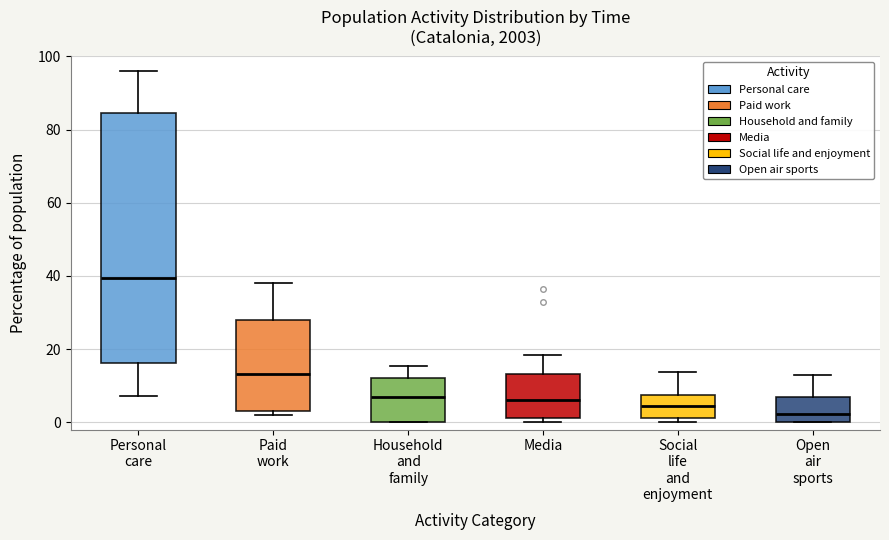

Which box has the highest median line?

Personal care